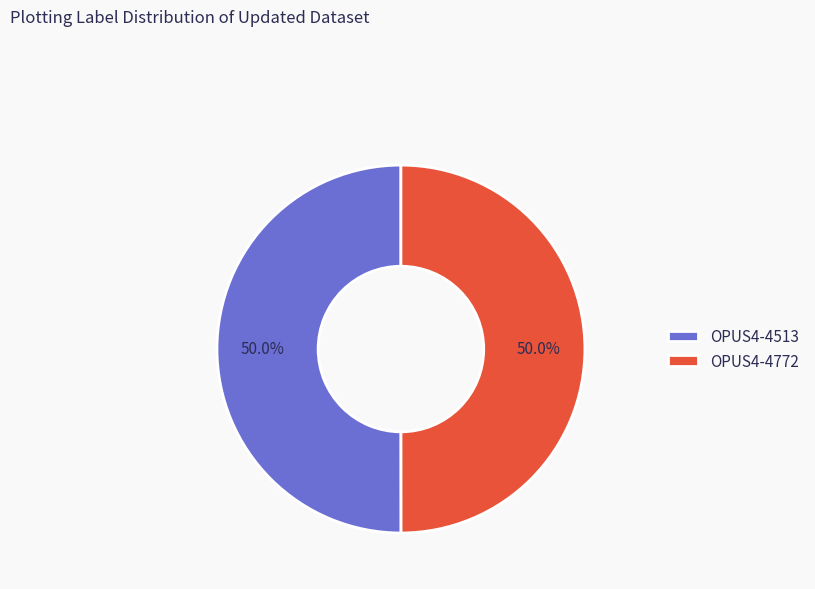

What percentage is the OPUS4-4772 slice, to the nearest percent?

50%